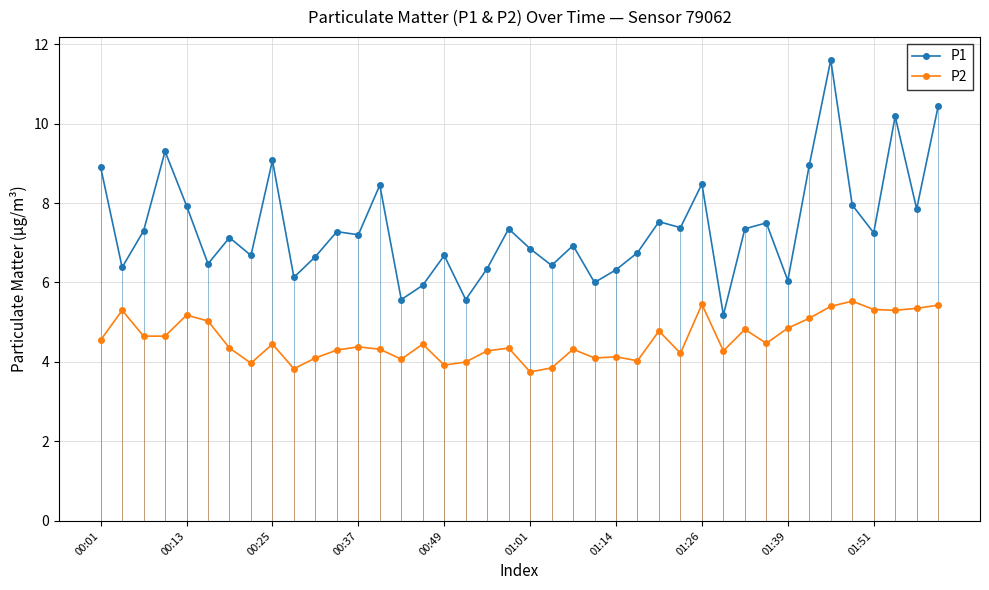

How many lines are shown in the chart?

2